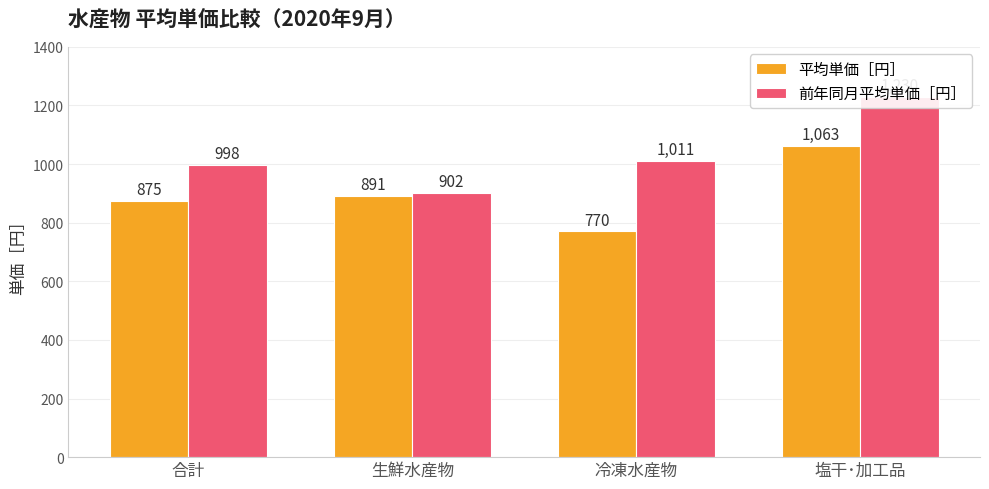

List the series in order of their overall mean, highest first.

前年同月平均単価［円］, 平均単価［円］